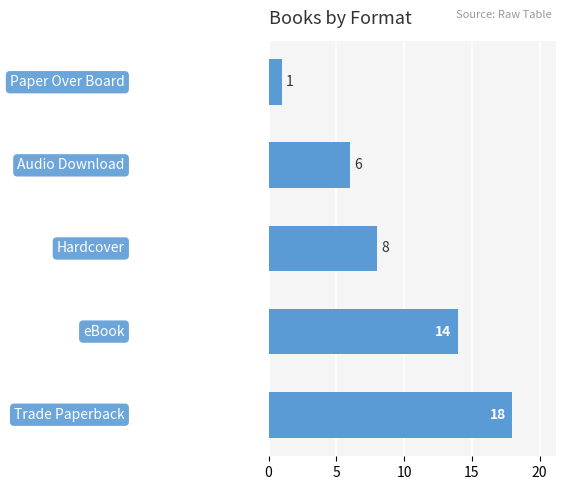

Reading bottom to top, extract all data points from this chart.

18	14	8	6	1